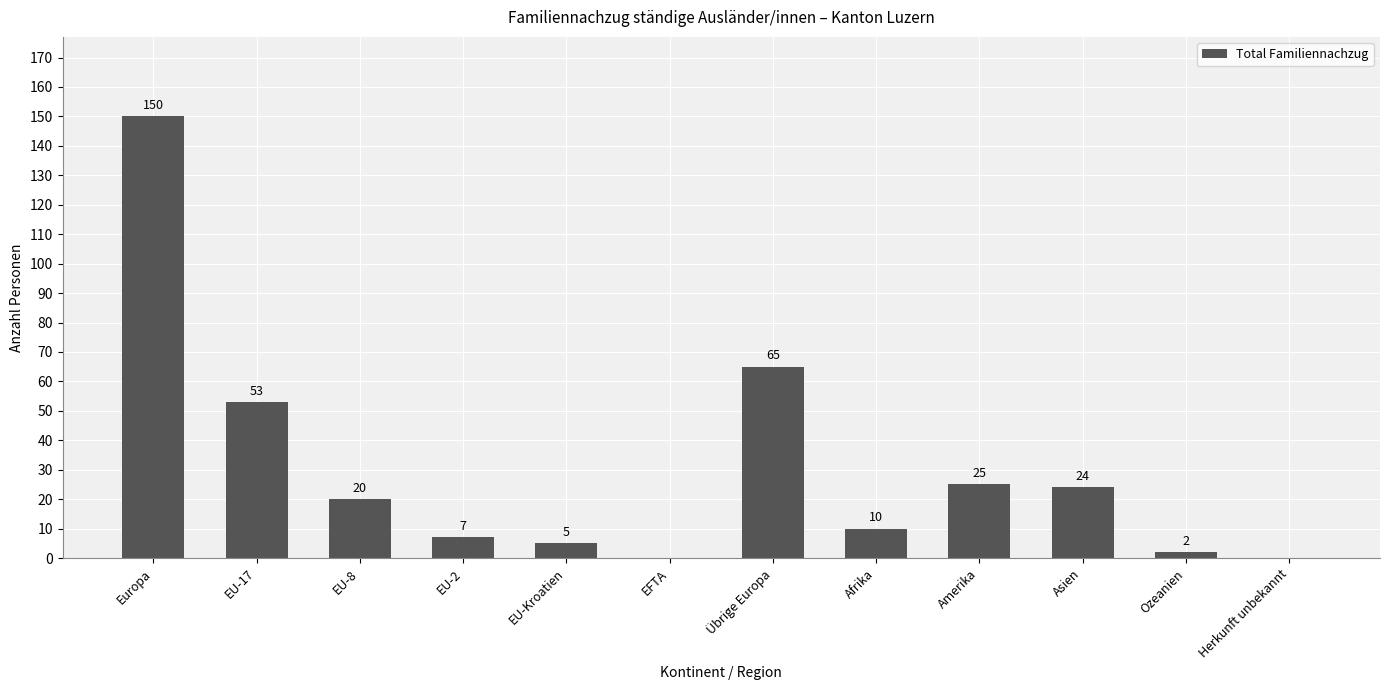

Between Ozeanien and Übrige Europa, which is larger?

Übrige Europa